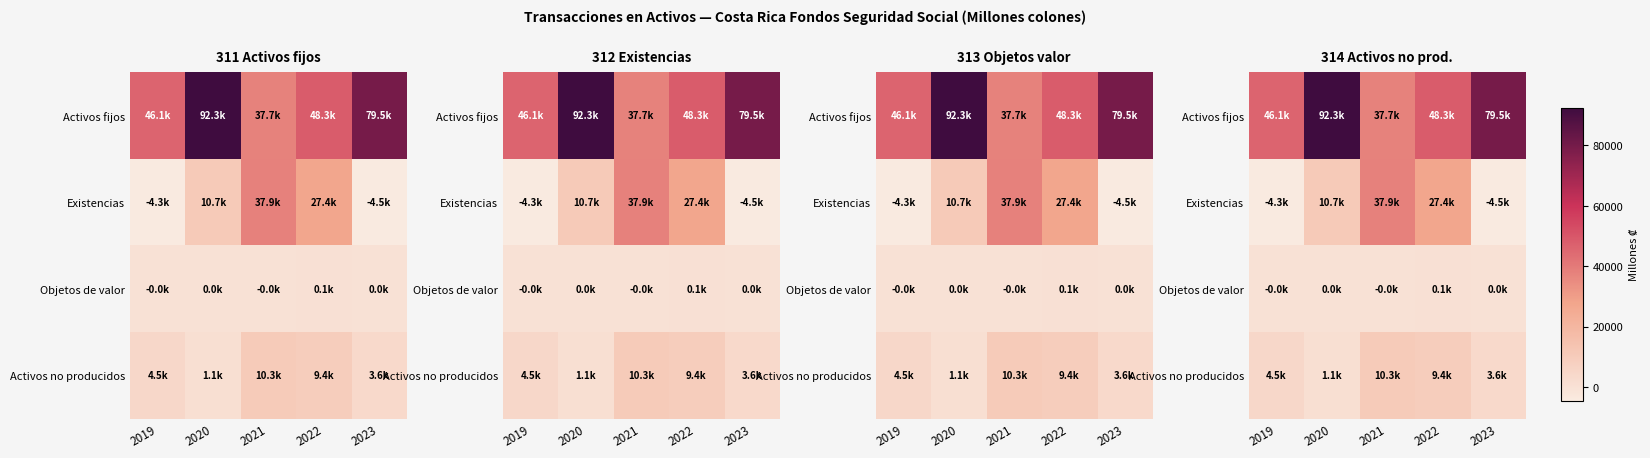

At which label does Existencias first exceed 10702?

2020